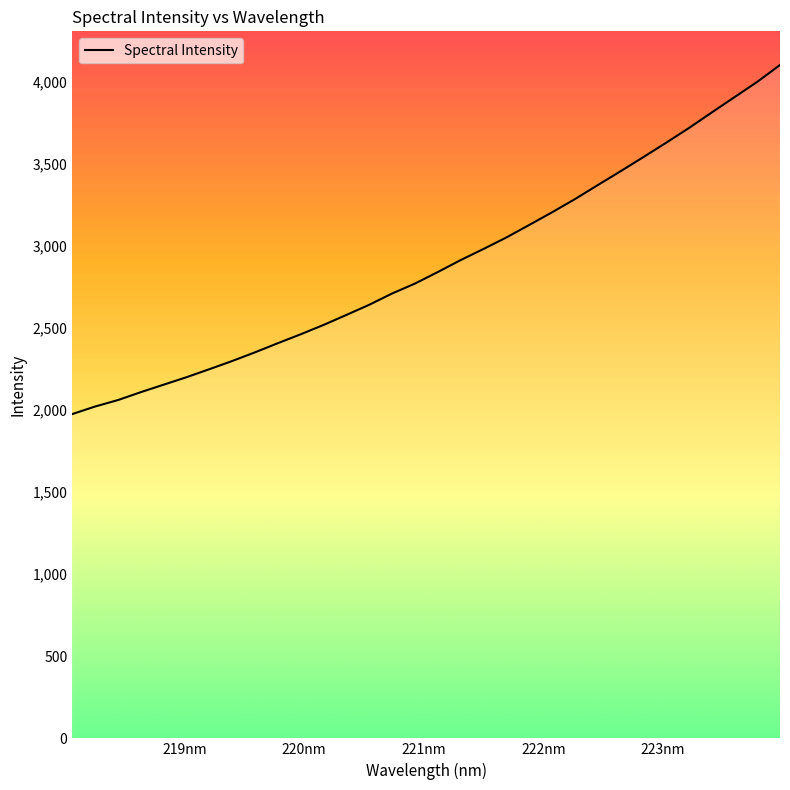

What is the maximum value shown in the chart?

4102.7